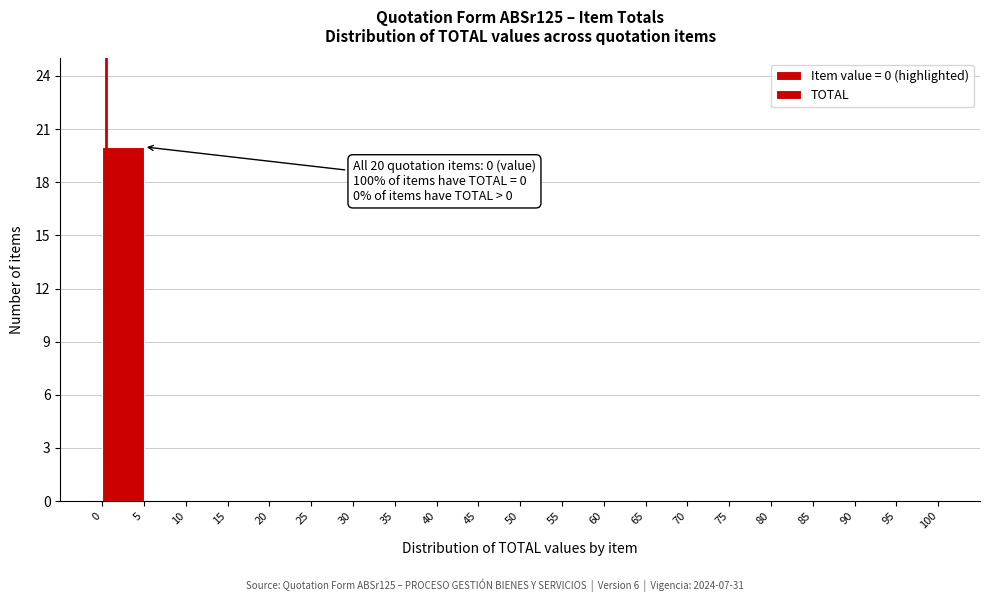

Which range on the x-axis has the tallest bar?

0 to 5